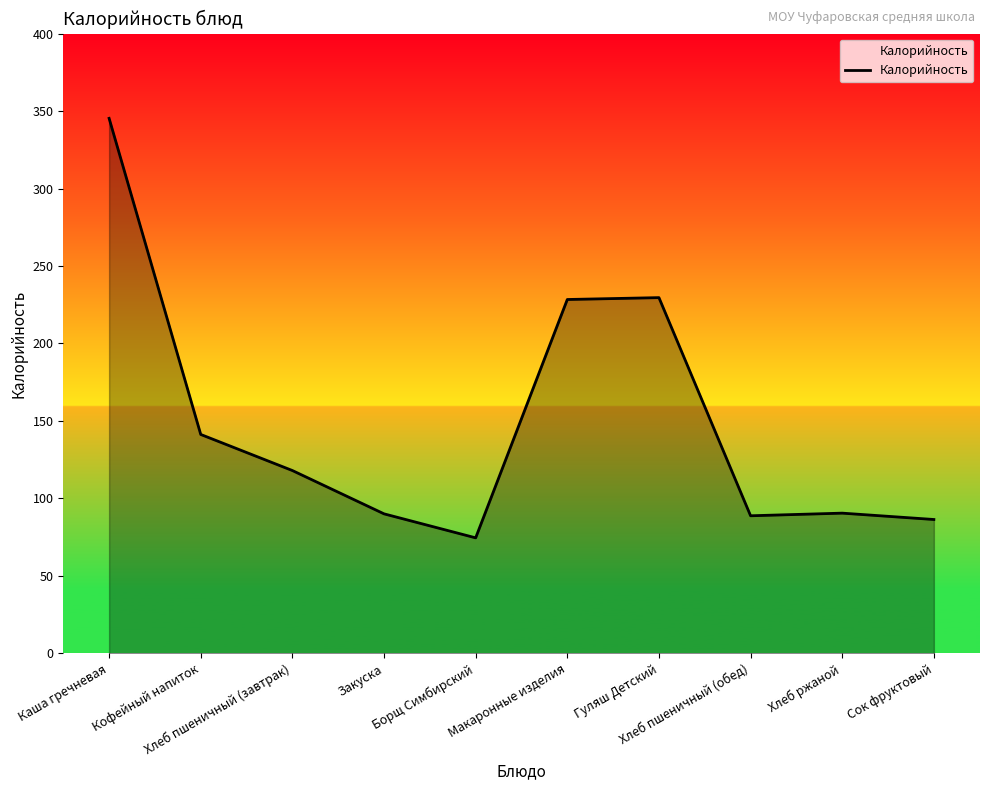

What is the change in value from Кофейный напиток to Сок фруктовый?

-54.9